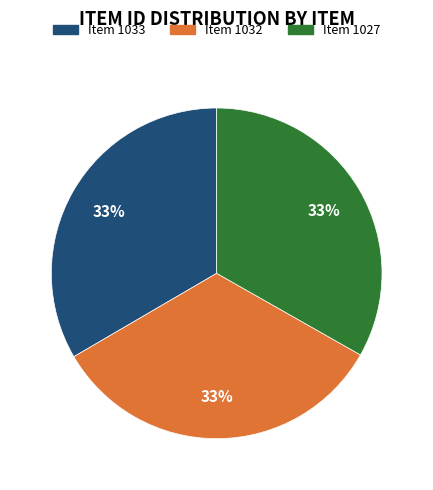

What percentage is the Item 1033 slice, to the nearest percent?

33%